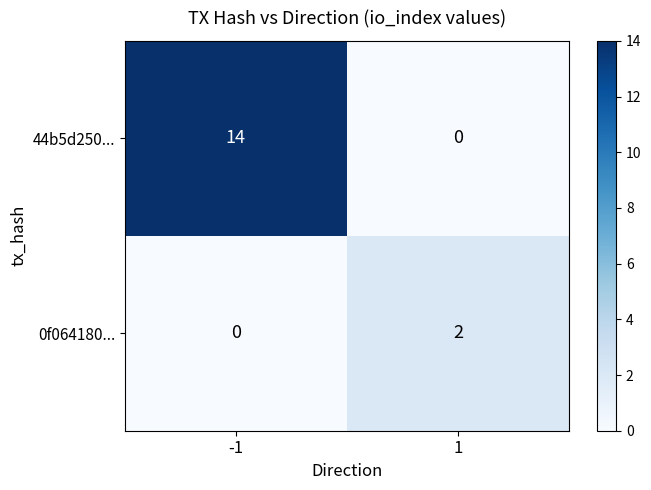

Reading right to left, transcribe all the data shown in this chart.

44b5d250...: 1=0	-1=14
0f064180...: 1=2	-1=0